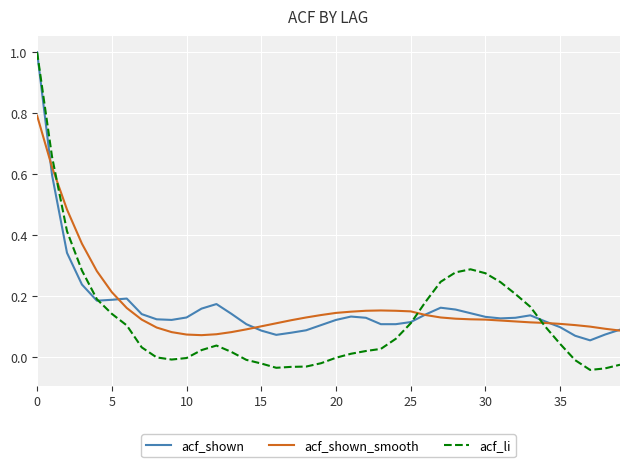

What is the maximum value for acf_li?

1.0